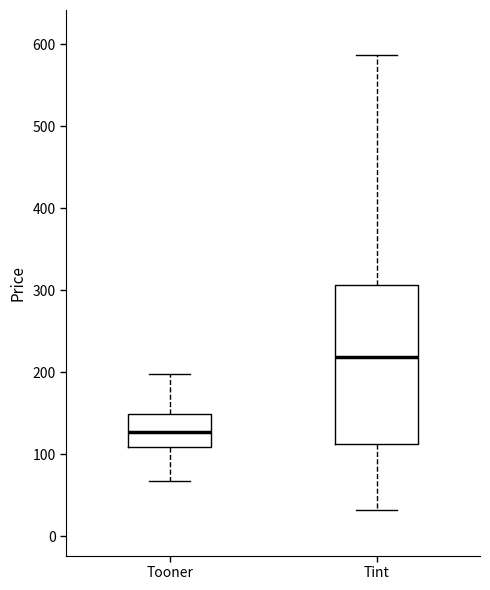

Which box has the lowest median line?

Tooner